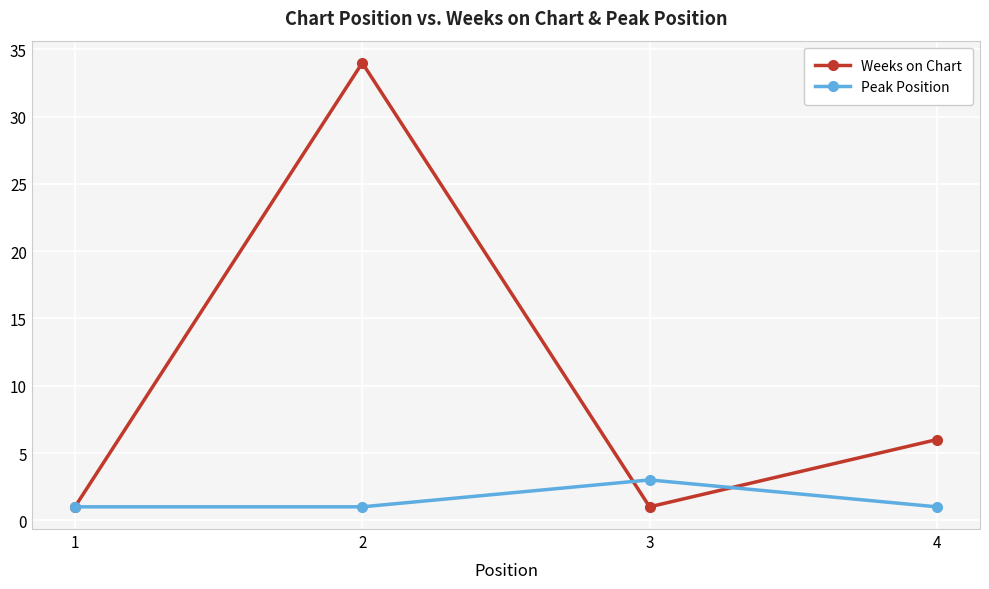

Which label corresponds to the largest value in the chart?

2